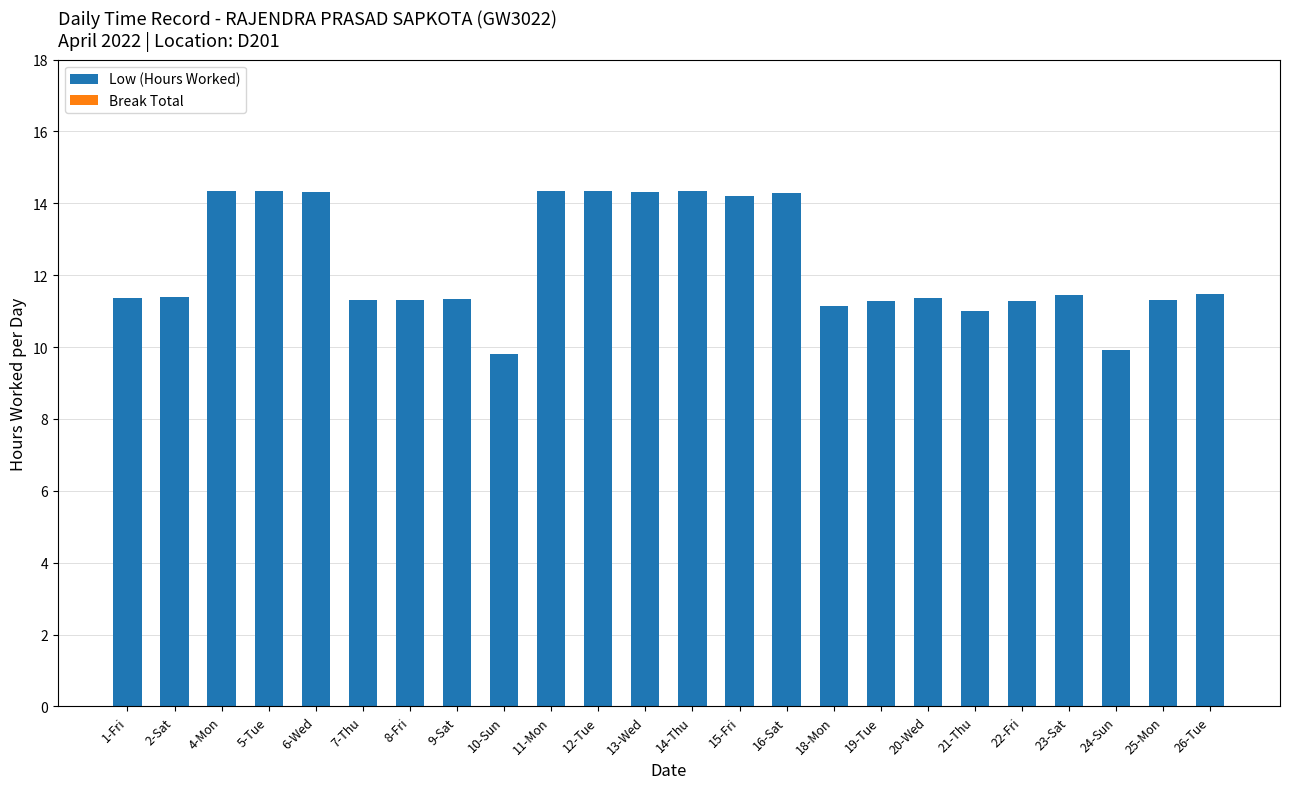

What is the smallest value displayed?

9.8